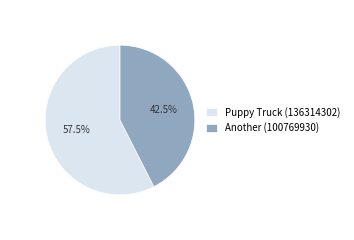

Between Puppy Truck (136314302) and Another (100769930), which is larger?

Puppy Truck (136314302)